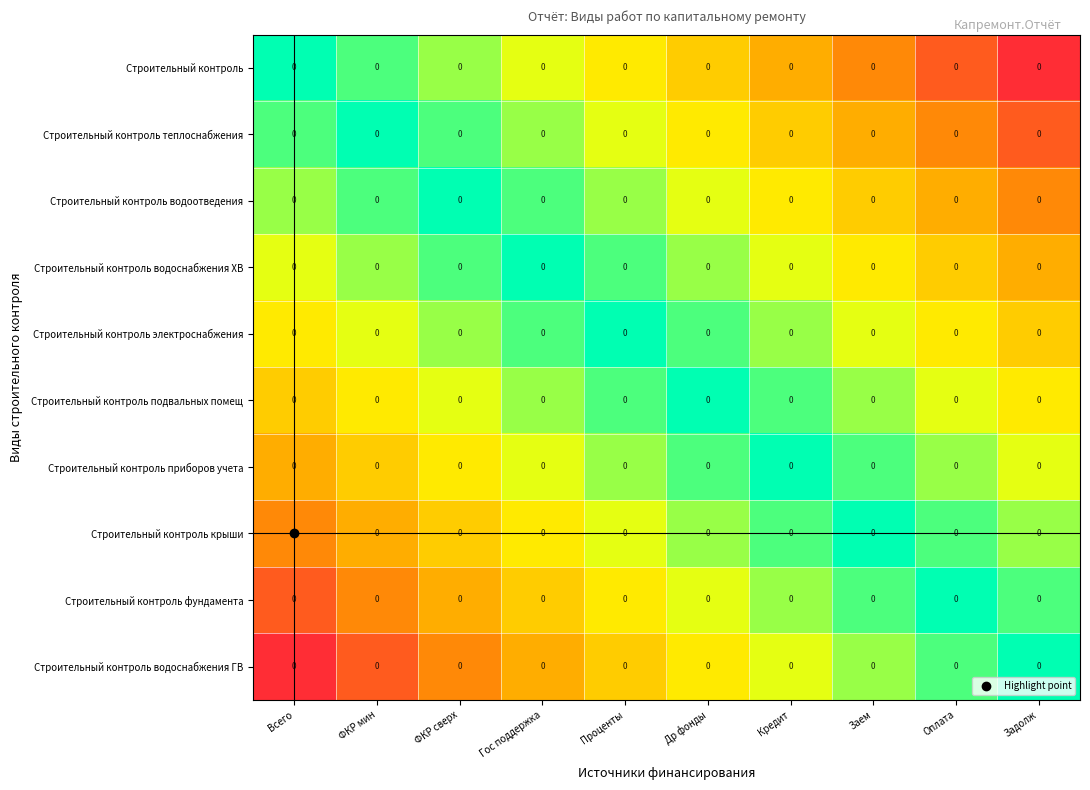

Which has a higher value, ФКР мин or Др фонды?

ФКР мин